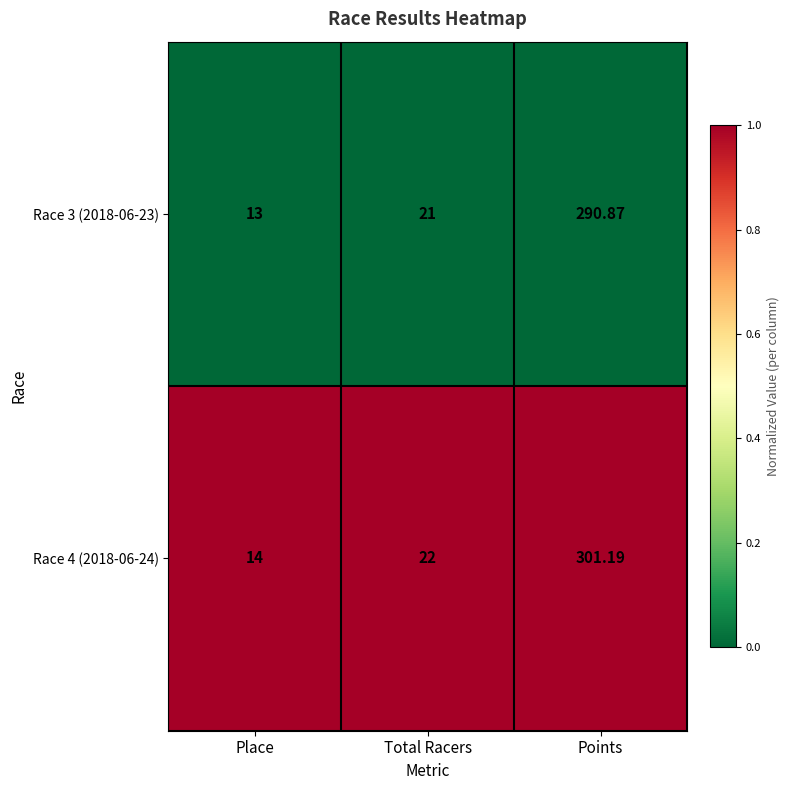

What is the greatest value displayed?

301.2